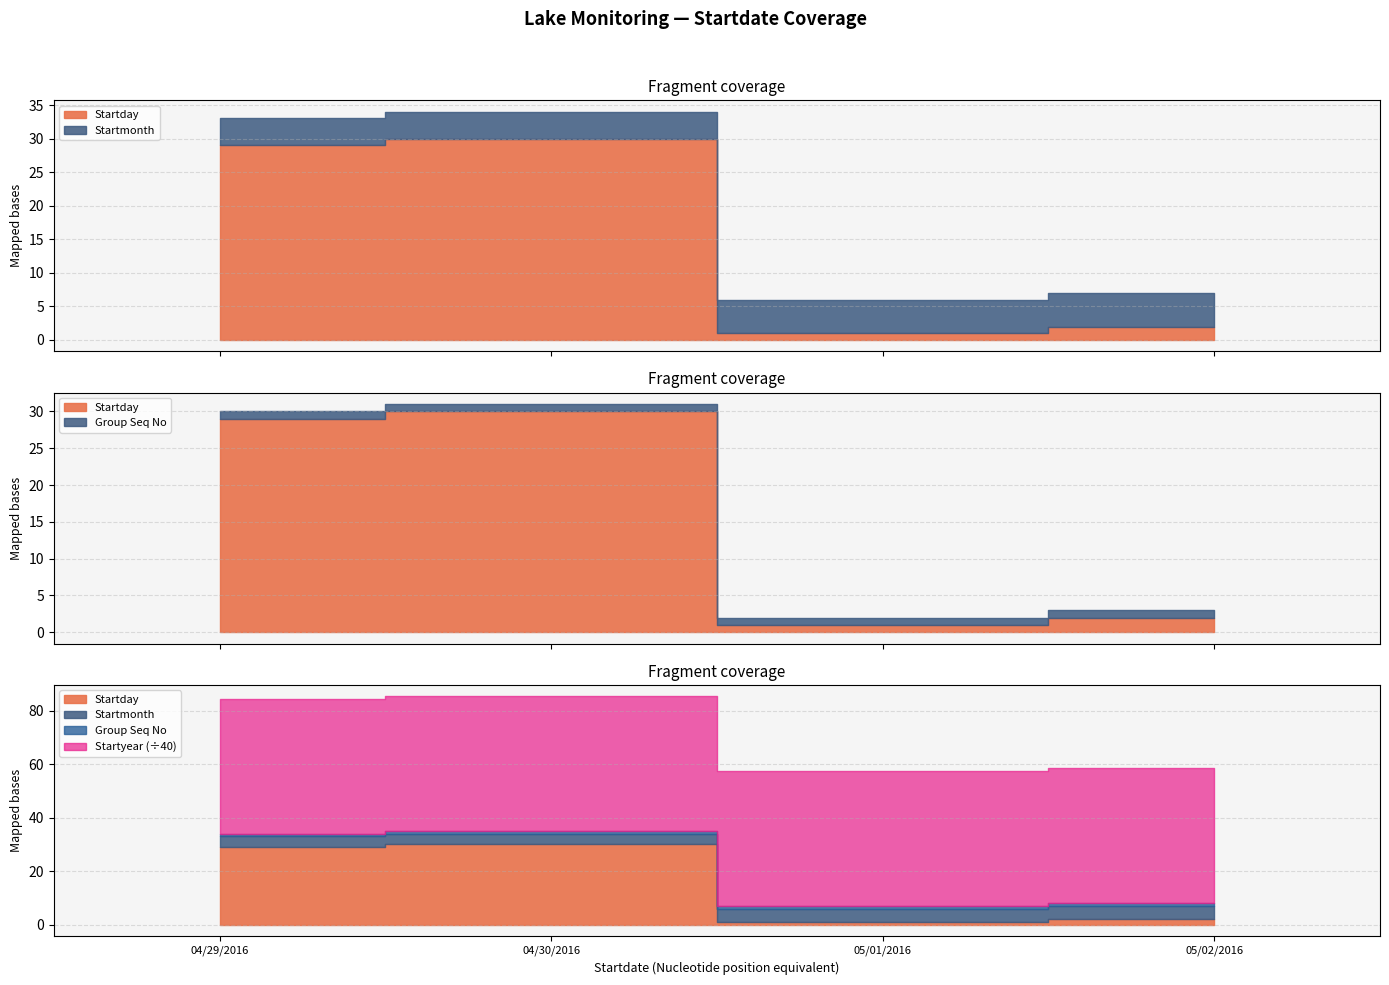

Which label corresponds to the largest value in the chart?

04/29/2016